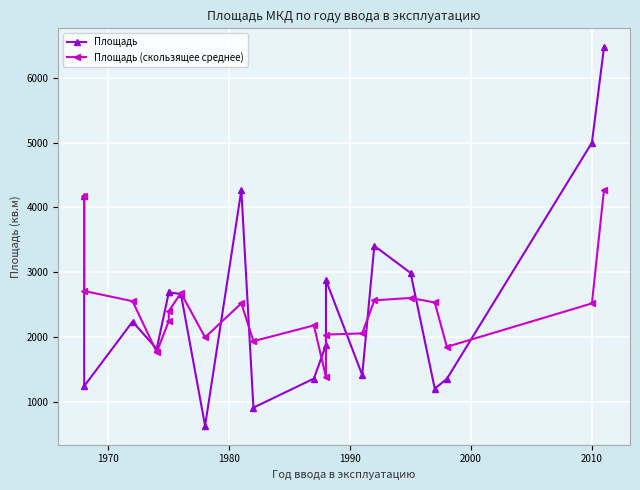

List the series in order of their overall mean, lowest first.

Площадь (скользящее среднее), Площадь